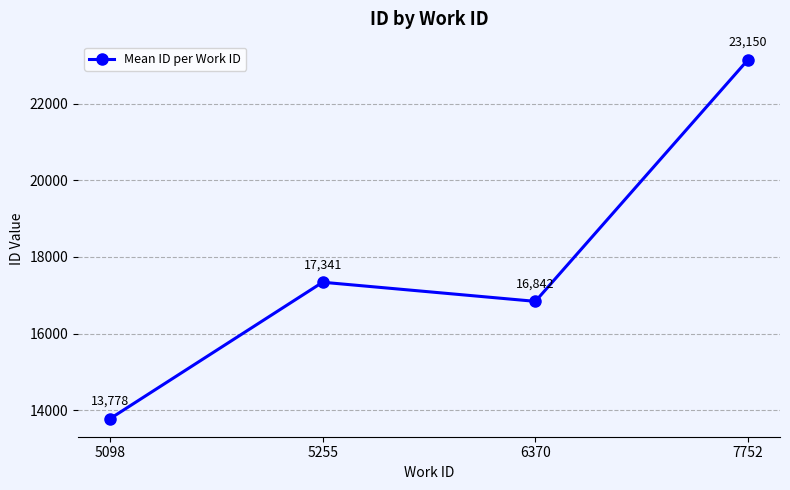

What is the ratio of the value at 7752 to the value at 5098?

1.7